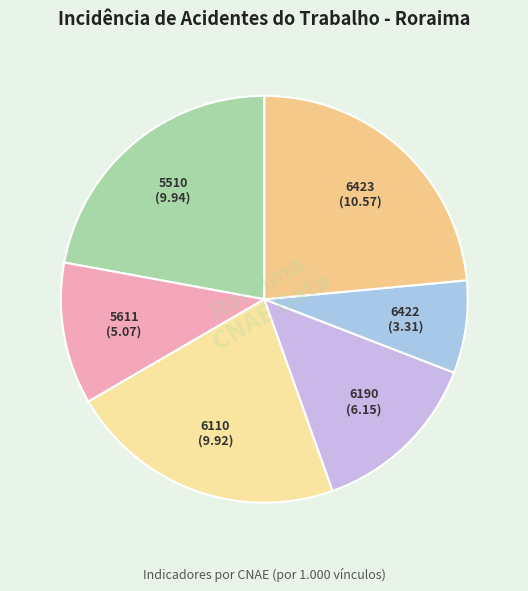

Is there any slice that represents more than half of the pie?

No